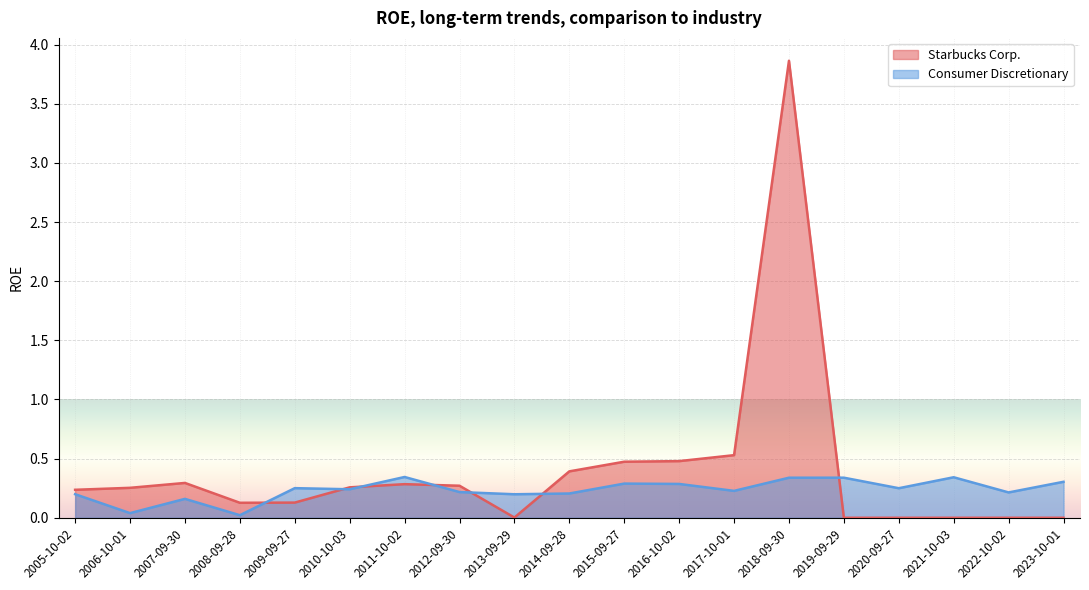

Where is Consumer Discretionary nearest to the value 0?

2008-09-28